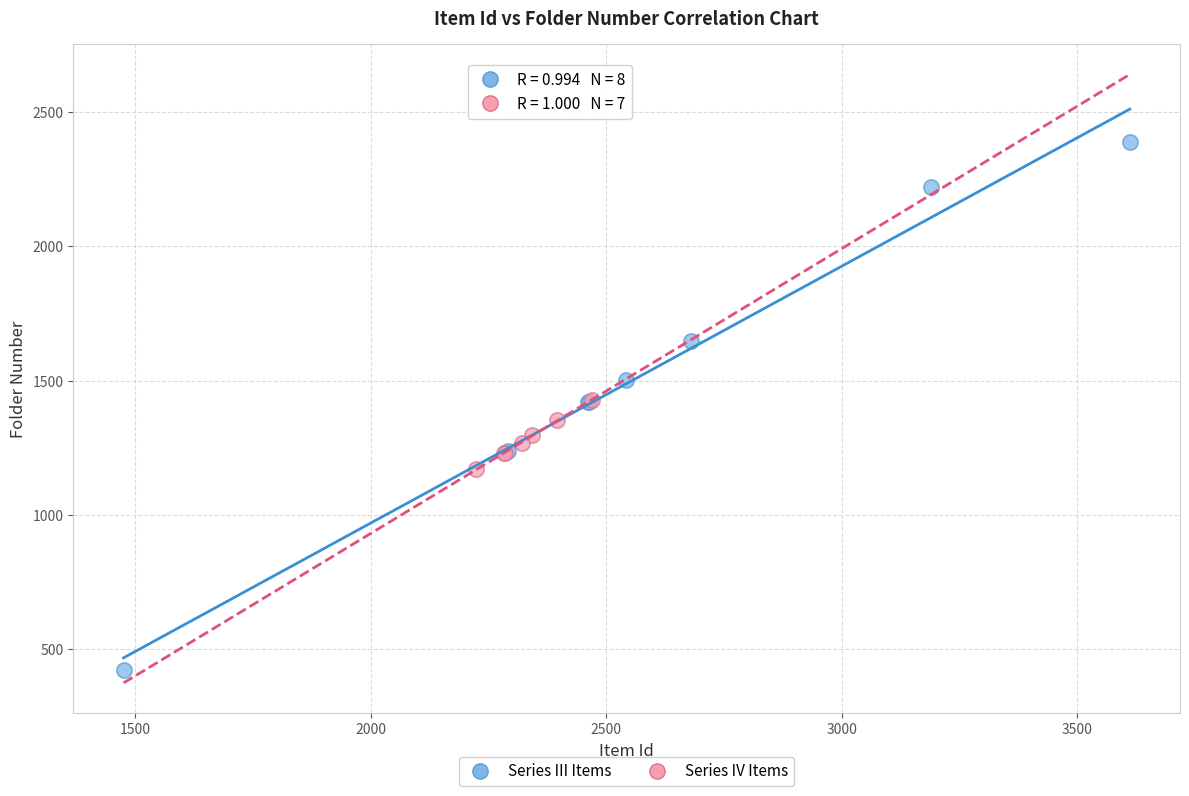

Which series reaches the minimum Y coordinate?

Series III Items